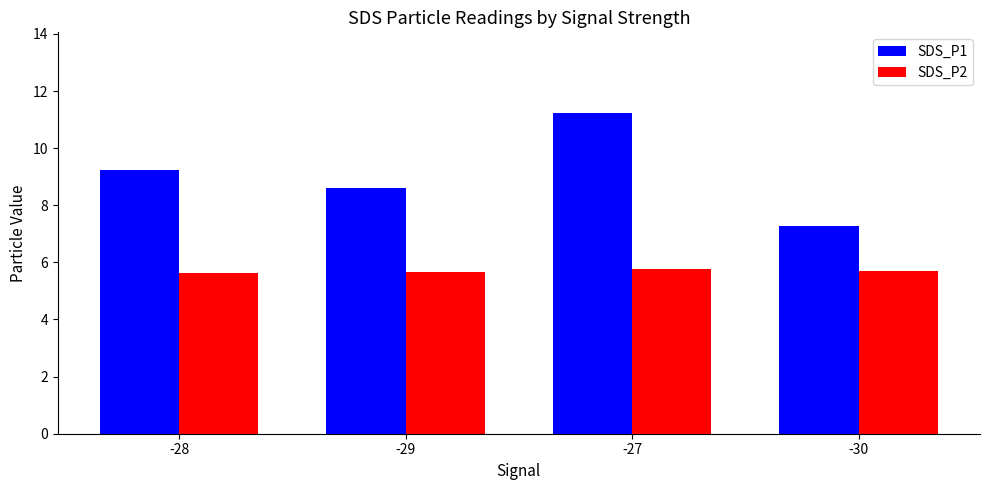

List the series in order of their overall mean, highest first.

SDS_P1, SDS_P2